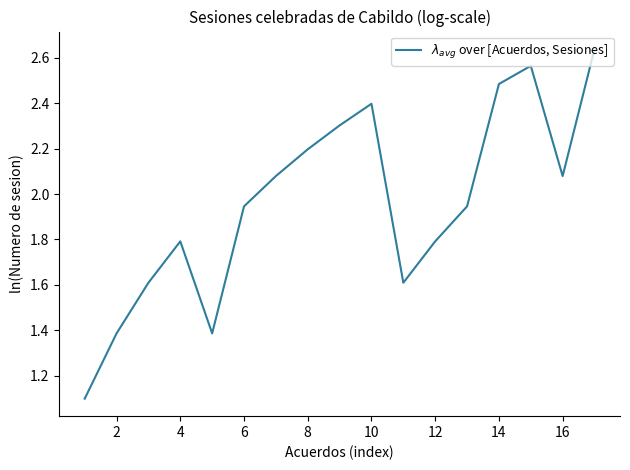

What is the minimum value shown in the chart?

1.1